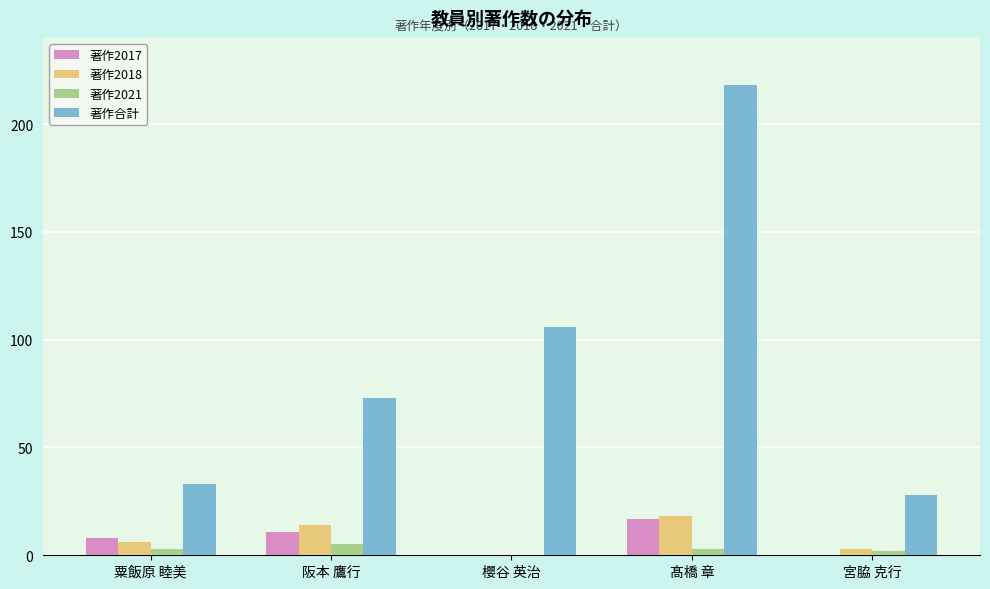

What is the total value across all series at 櫻谷 英治?

106